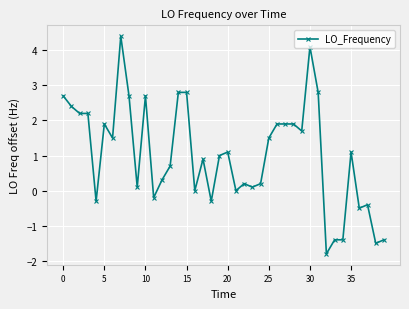

What is the maximum value shown in the chart?

4.4